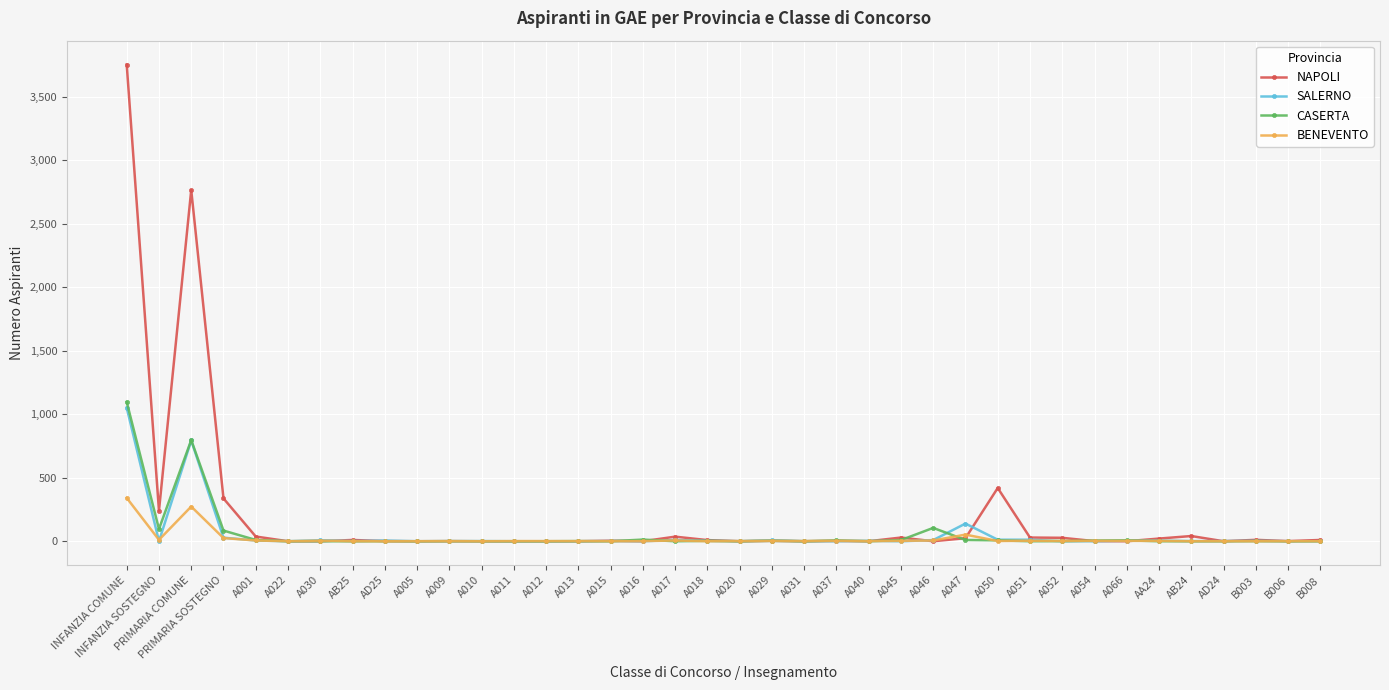

What is the sum of all SALERNO values?

2104